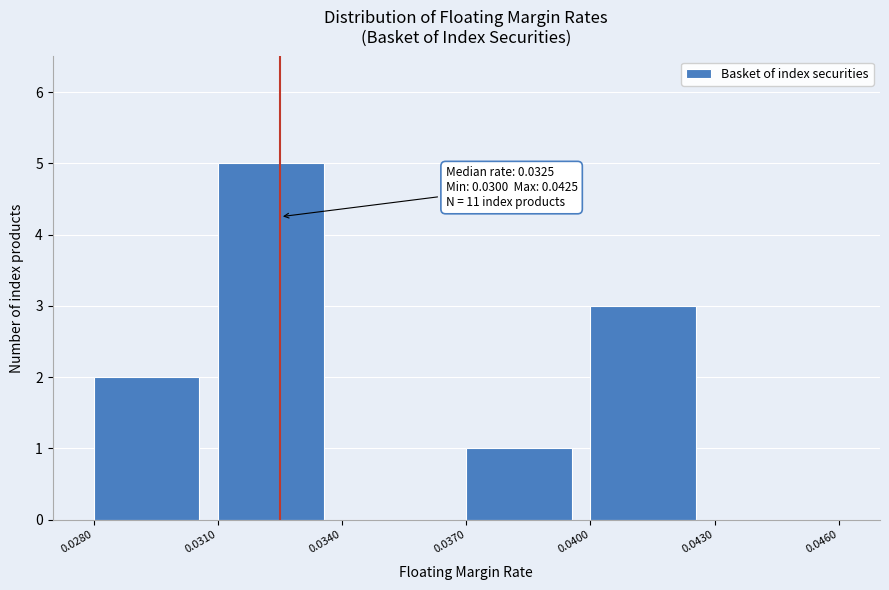

Over which range of the x-axis is the bar tallest?

0.0310 to 0.0340